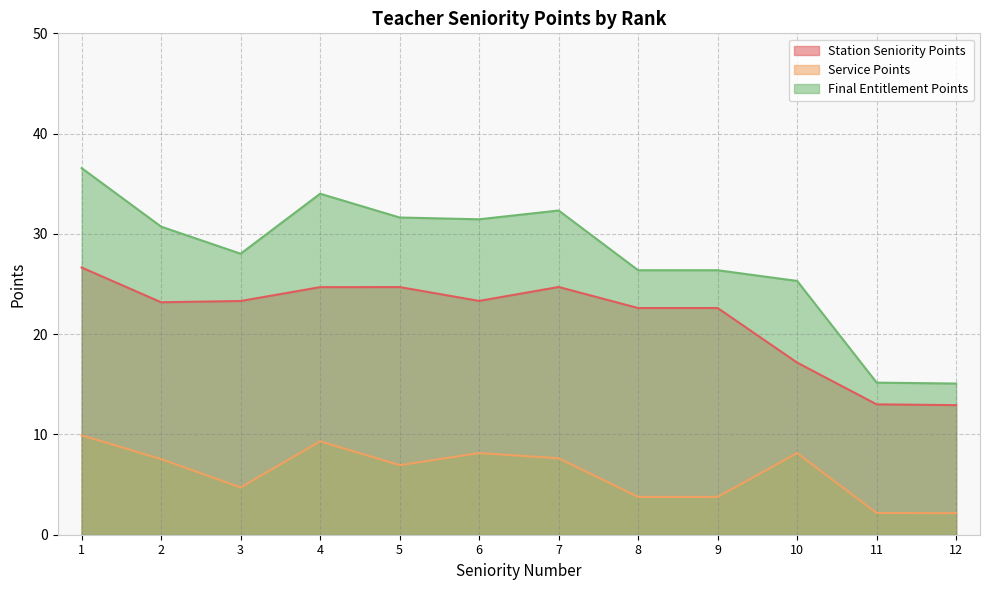

What is the value of the Final Entitlement Points point at the 5th from the left?

31.6